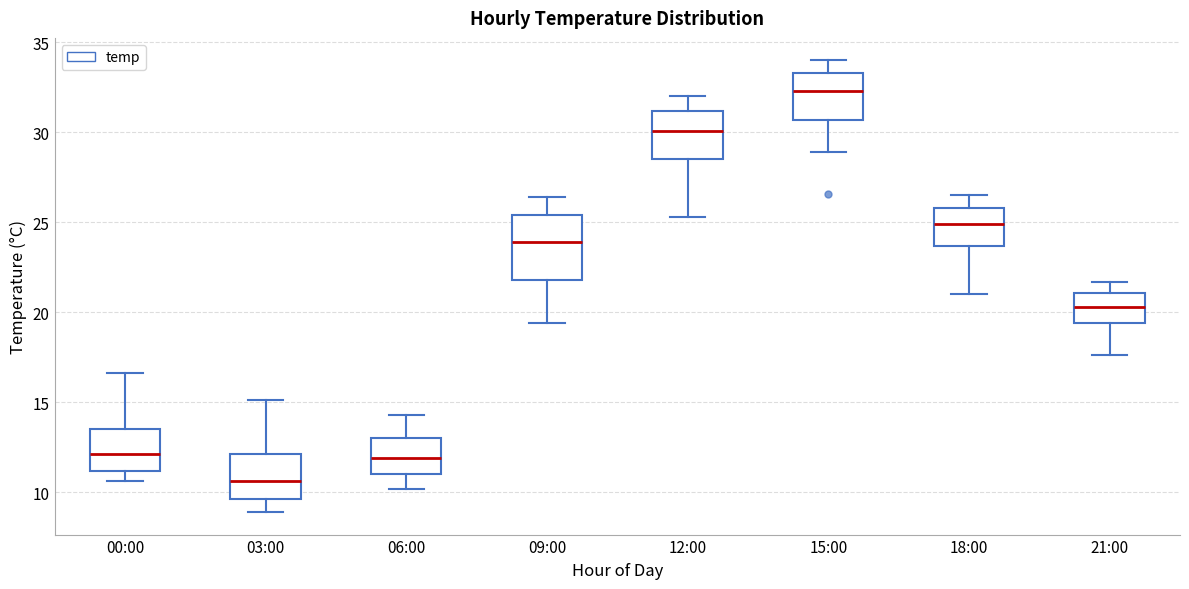

Reading left to right, read every box against the y-axis: the position of its median line, the range the box covers, and the ends of its whiskers. The values are not printed on the chart, so give them approximately, as read against the axis.

00:00: median 12.0, box 11.0 to 13.5, whiskers 10.5 to 16.5
03:00: median 10.5, box 9.5 to 12.0, whiskers 9.0 to 15.0
06:00: median 12.0, box 11.0 to 13.0, whiskers 10.0 to 14.5
09:00: median 24.0, box 22.0 to 25.5, whiskers 19.5 to 26.5
12:00: median 30.0, box 28.5 to 31.0, whiskers 25.5 to 32.0
15:00: median 32.5, box 30.5 to 33.5, whiskers 29.0 to 34.0
18:00: median 25.0, box 23.5 to 26.0, whiskers 21.0 to 26.5
21:00: median 20.5, box 19.5 to 21.0, whiskers 17.5 to 21.5